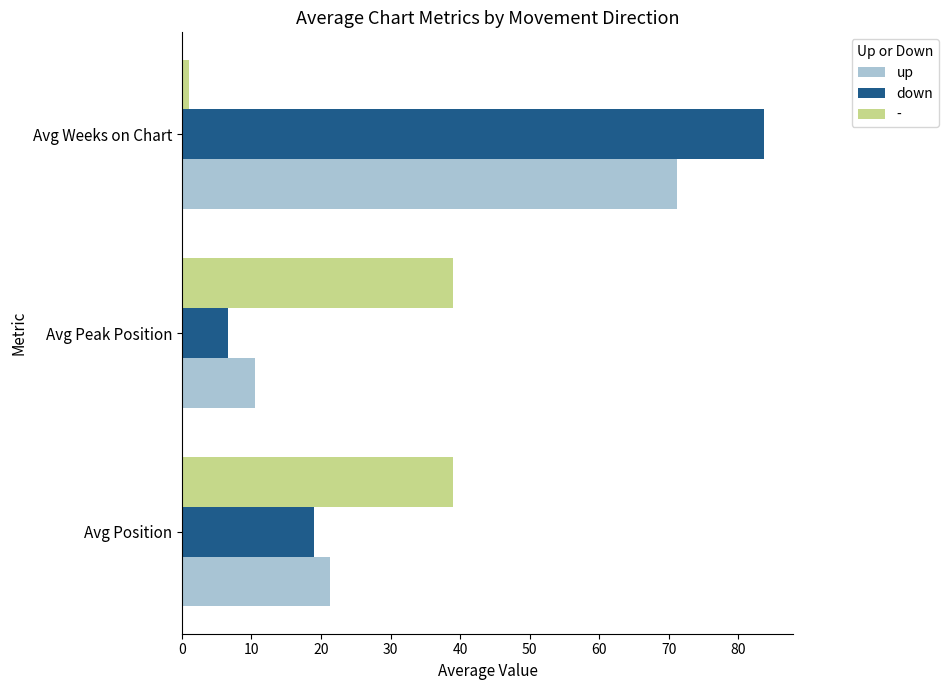

What is the spread (max minus min) of values at Avg Peak Position?

32.3